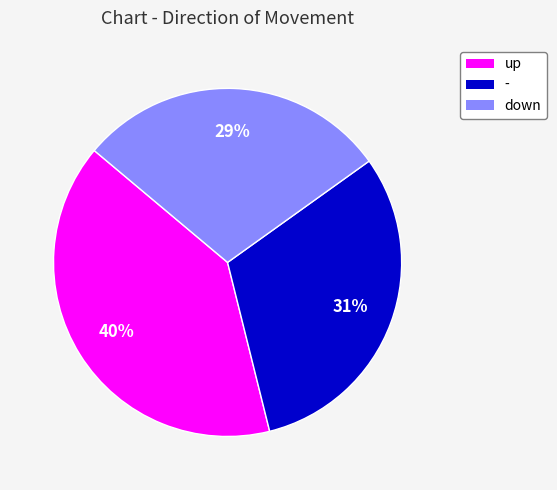

Do down and up together represent more than half of the pie?

Yes